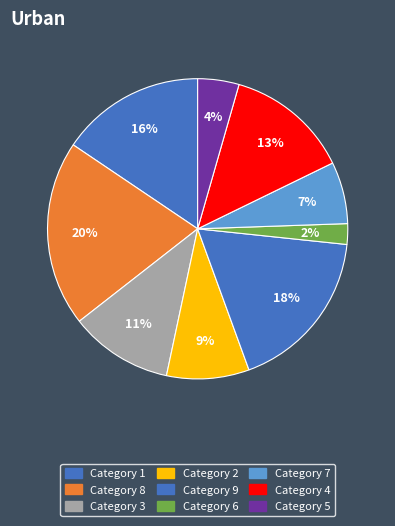

Is there any slice that represents more than half of the pie?

No